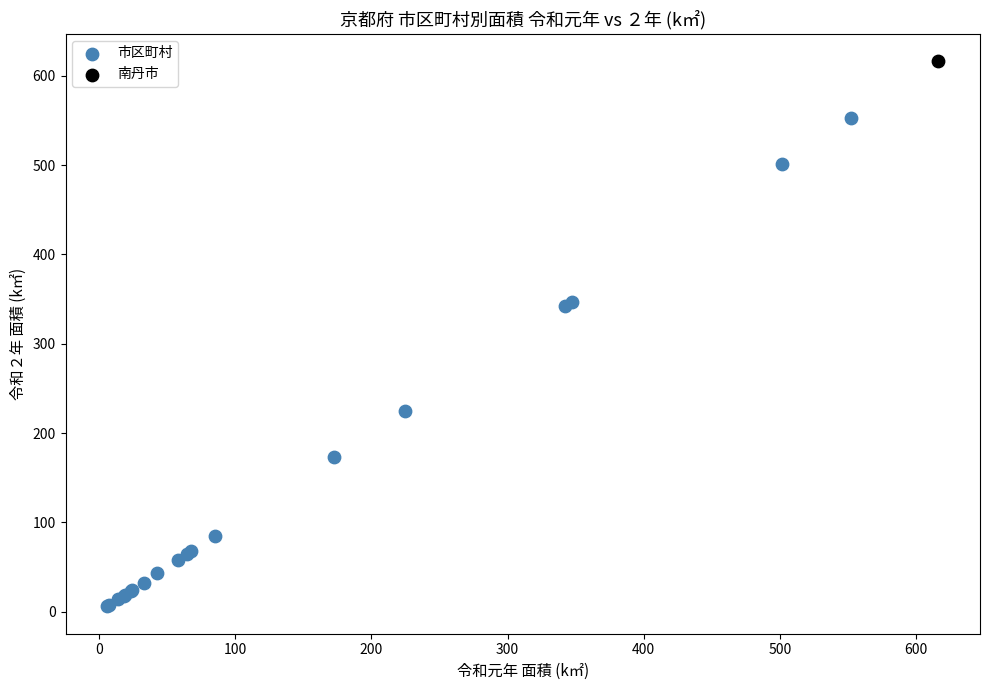

What are all the series names shown in the legend?

市区町村, 南丹市